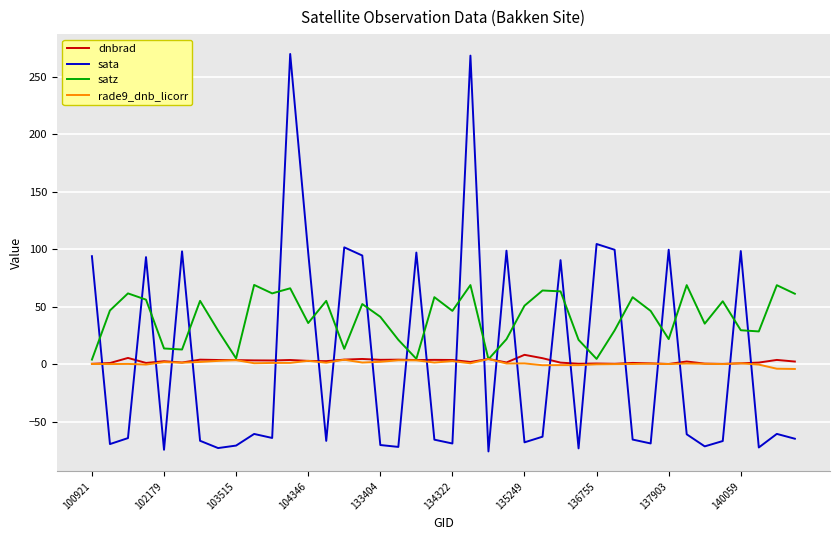

What is the smallest value displayed?

-75.8